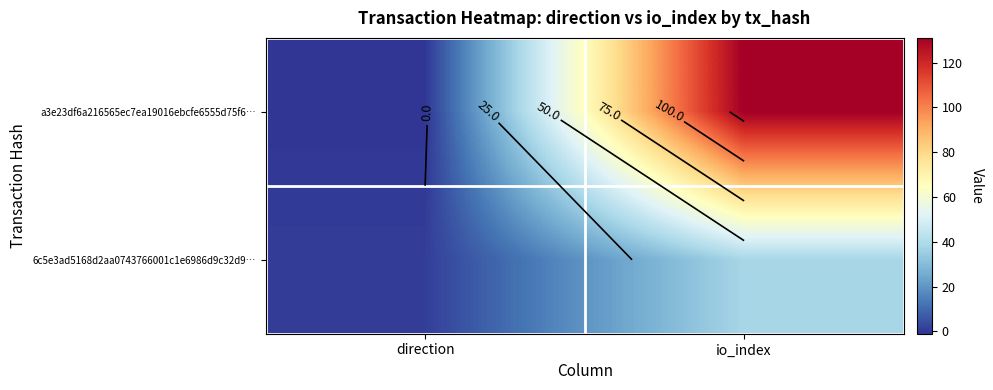

The 6c5e3ad5168d2aa0743766001c1e6986d9c32d9… series shows 65 at io_index. True or false?

False